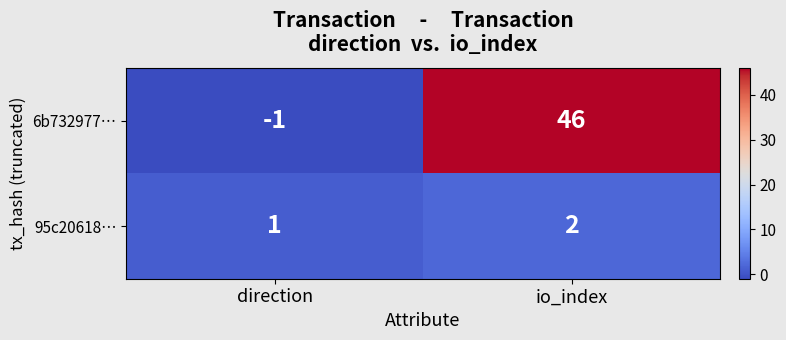

What is the difference between the highest and lowest values at io_index?

44